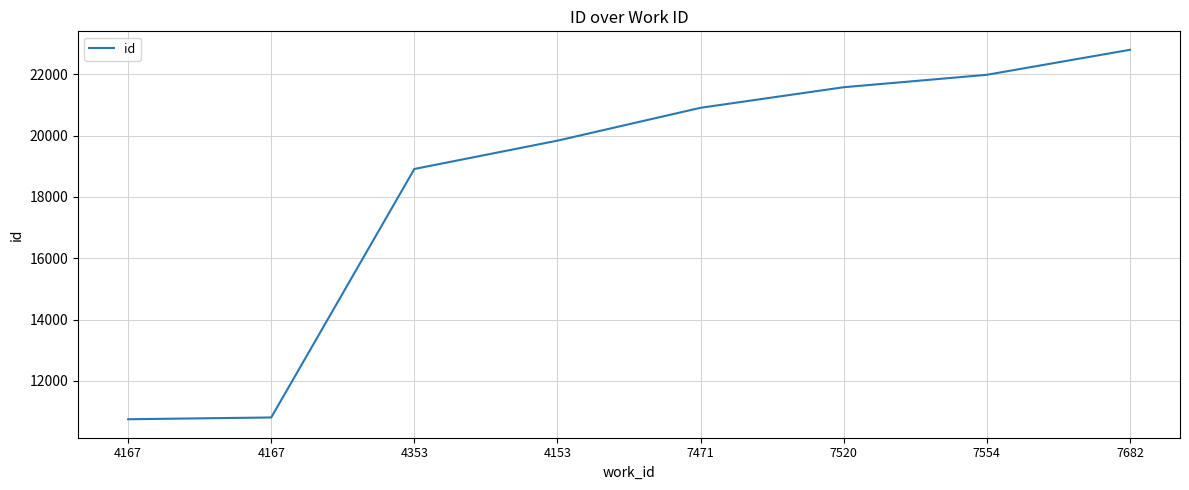

List the labels in order of value, largest first.

7682, 7554, 7520, 7471, 4153, 4353, 4167, 4167